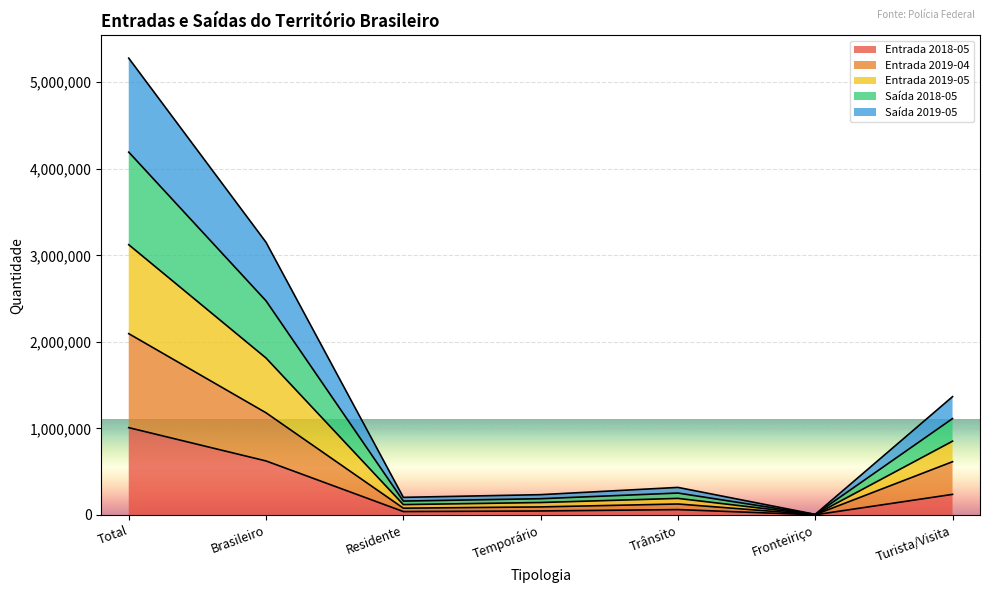

In Entrada 2019-04, how many points are lower than both neighbors (excluding endpoints)?

2